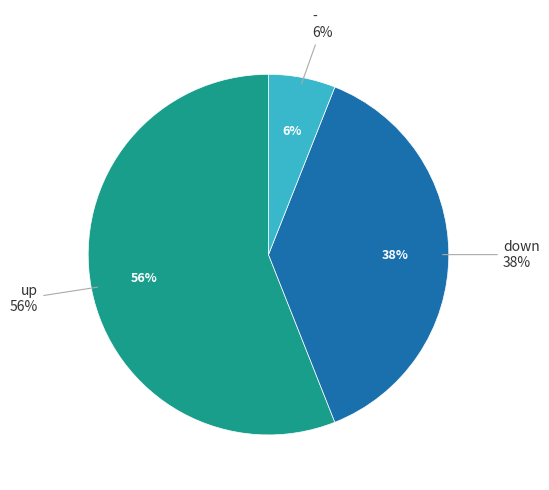

Approximately how many times larger is the value at - compared to down?

0.2